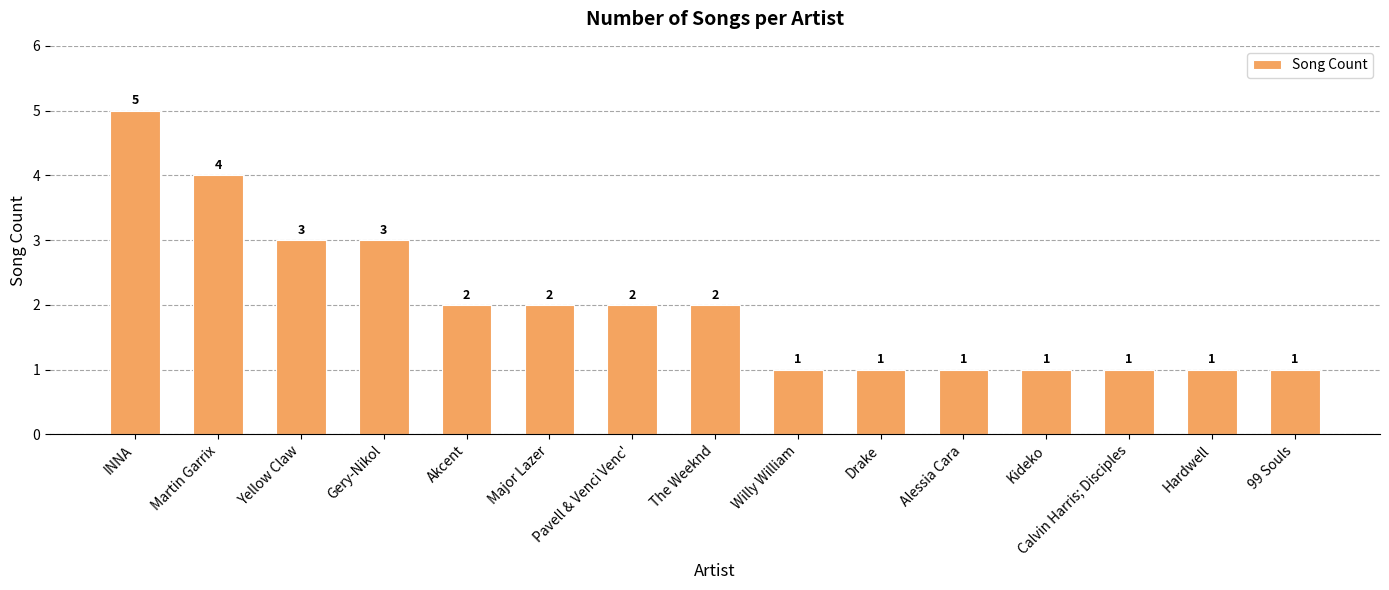

How many distinct data groups are displayed?

1